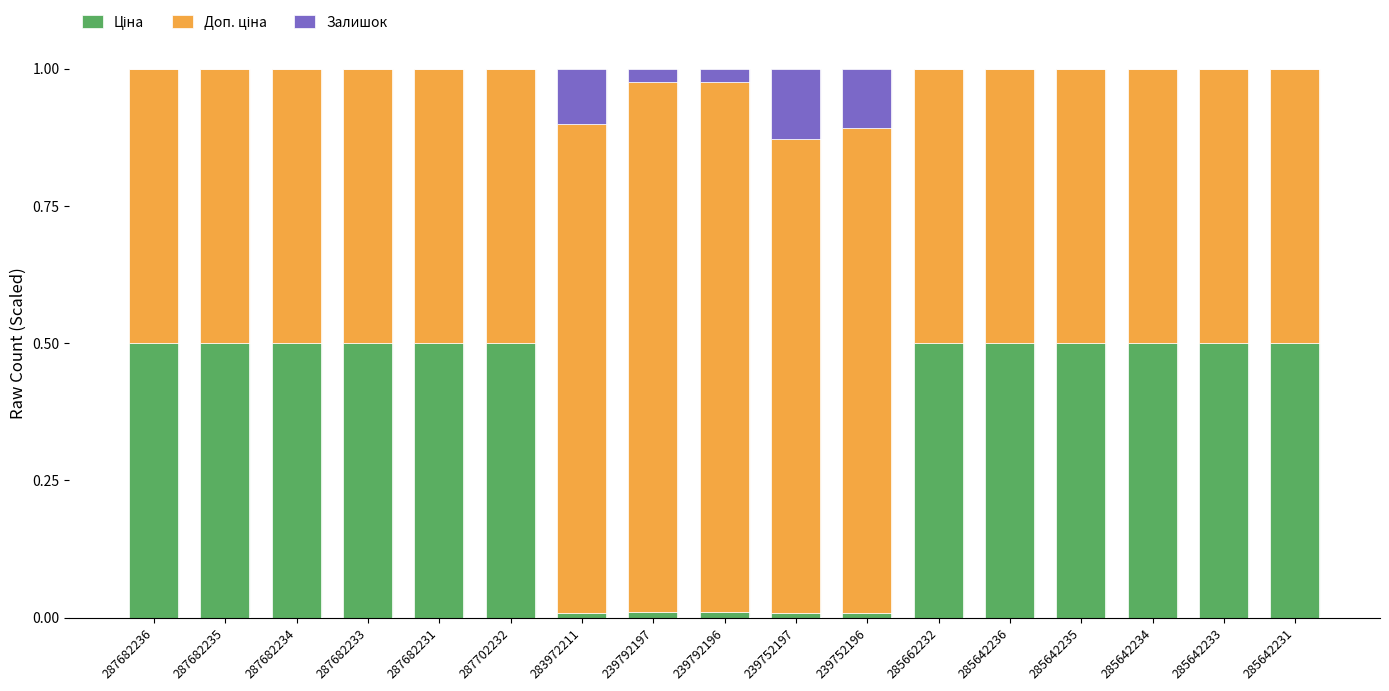

Which series has the widest spread of values?

Ціна